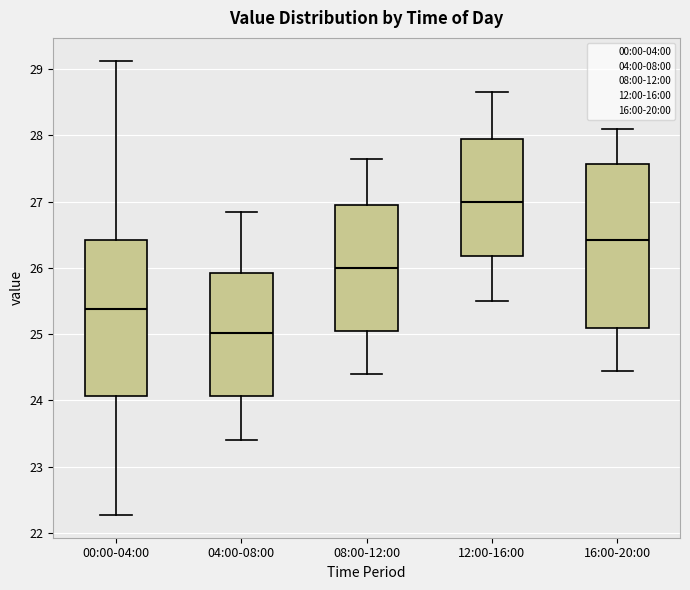

Which box is the tallest, from its lower edge to its upper edge?

16:00-20:00